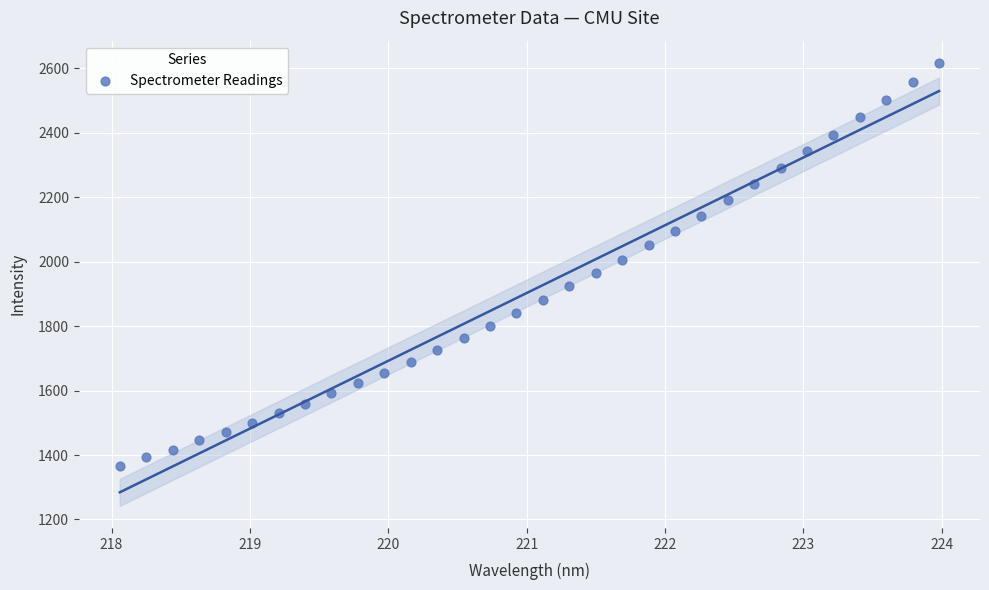

What is the range of Y values (max minus min)?

1251.0